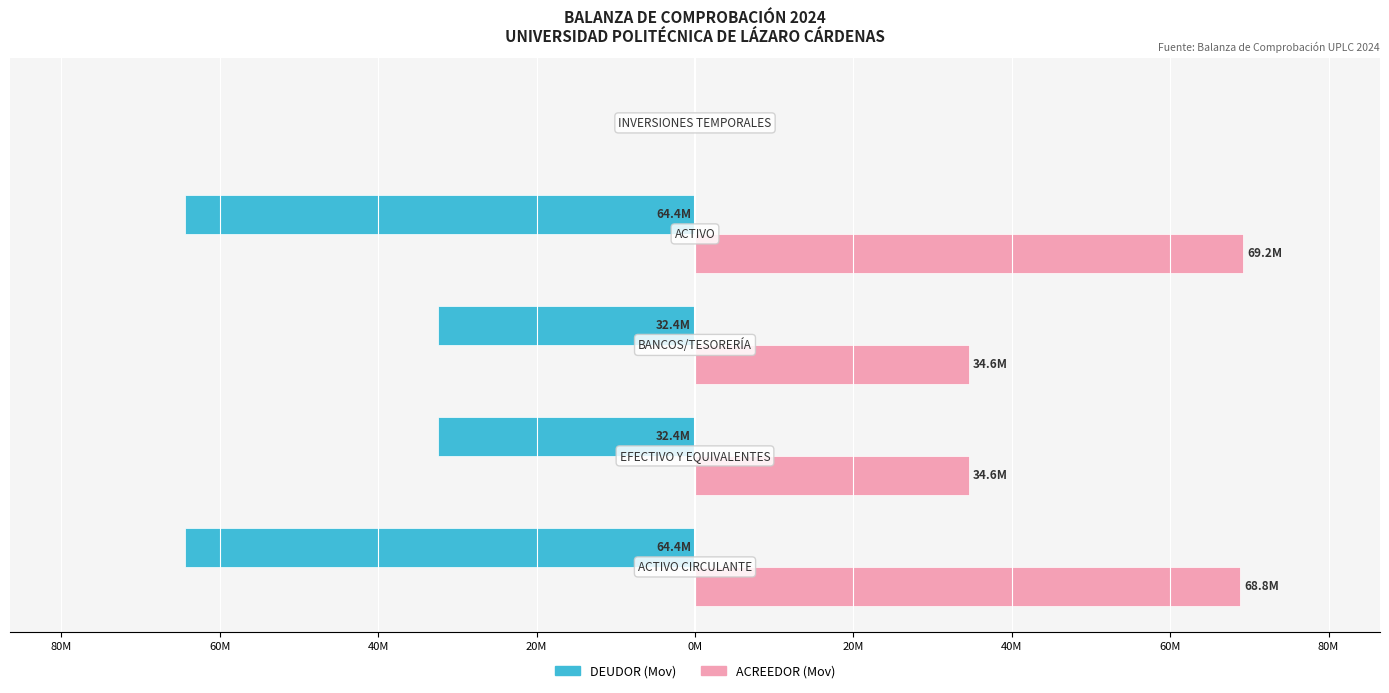

What are all the series names shown in the legend?

DEUDOR (Mov), ACREEDOR (Mov)